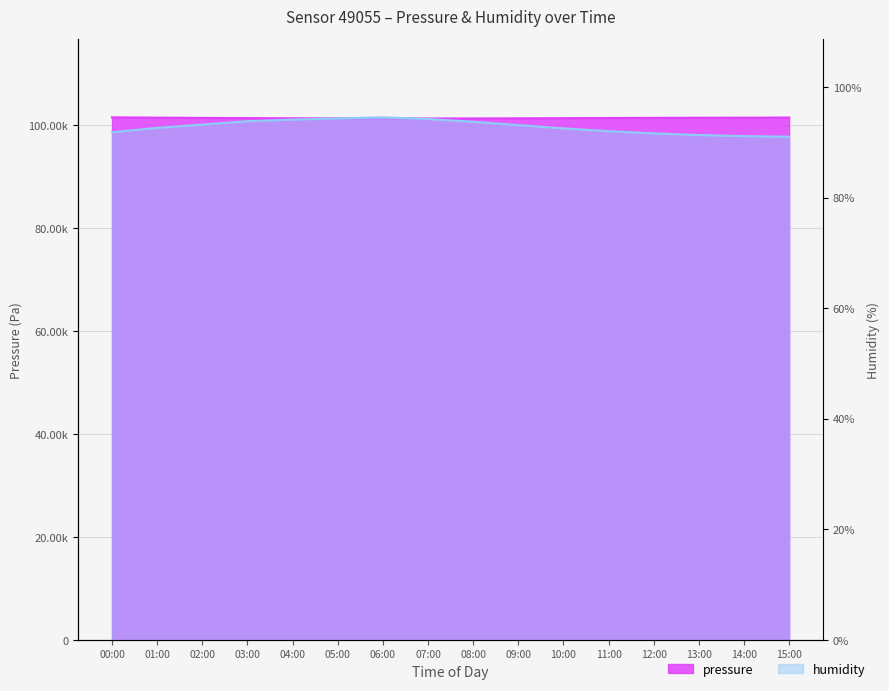

In humidity, how many points are higher than both neighbors (excluding endpoints)?

1